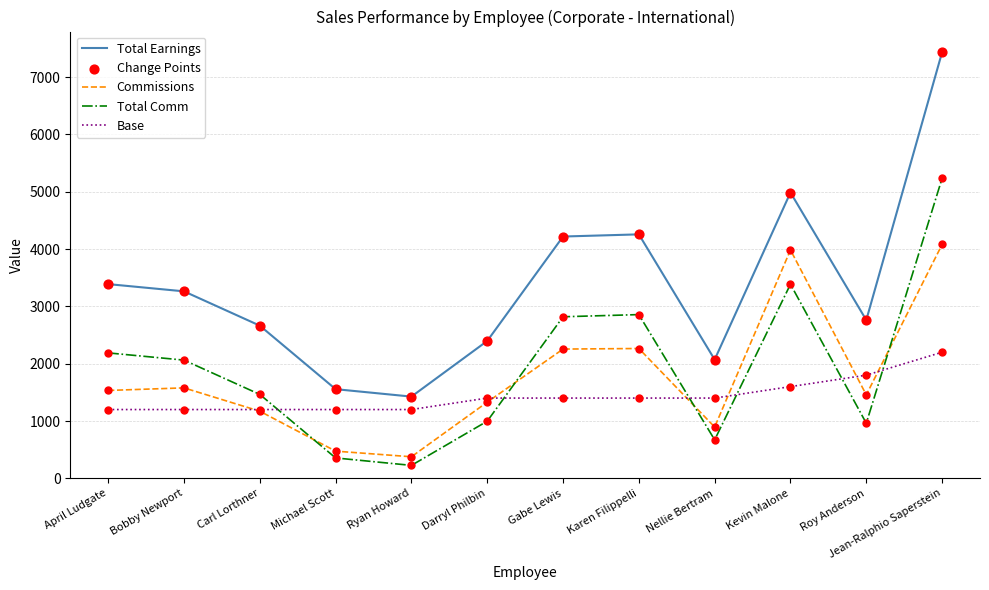

At which category is the sum across all series the highest?

Jean-Ralphio Saperstein